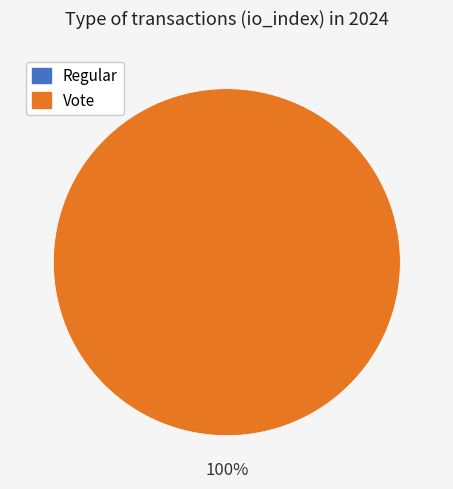

To the nearest percent, what is the difference between the Regular and Vote slice percentages?

100%